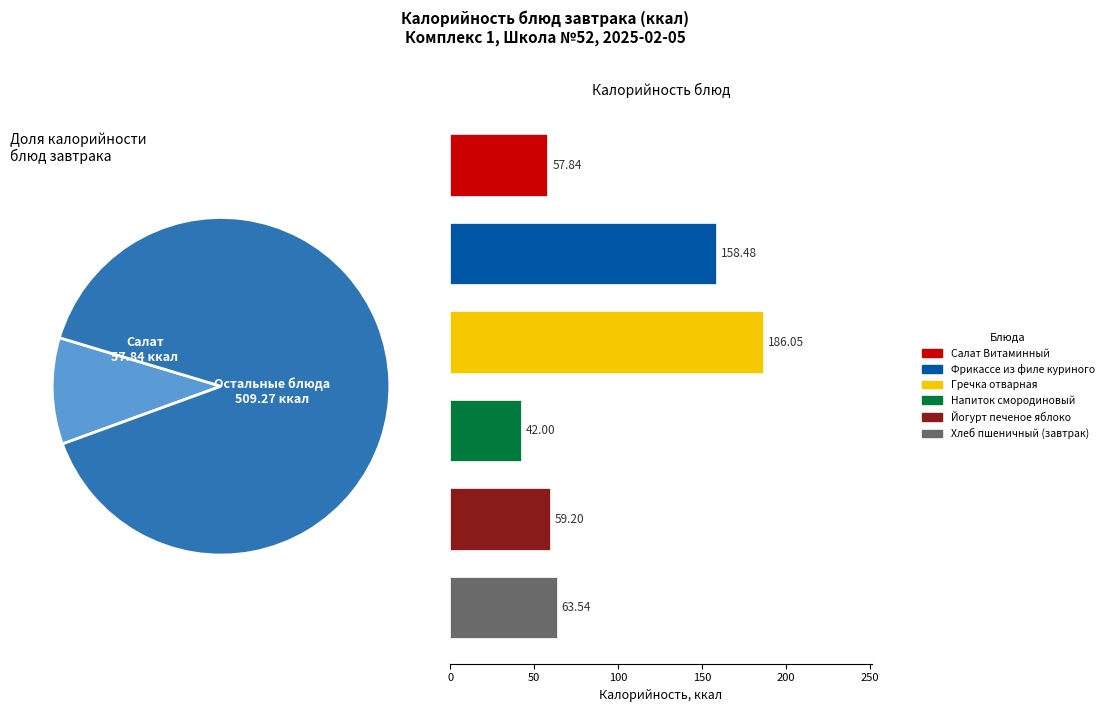

Rank the categories by value from highest to lowest.

Гречка отварная, Фрикассе из филе куриного, Хлеб пшеничный (завтрак), Йогурт печеное яблоко, Салат Витаминный, Напиток смородиновый